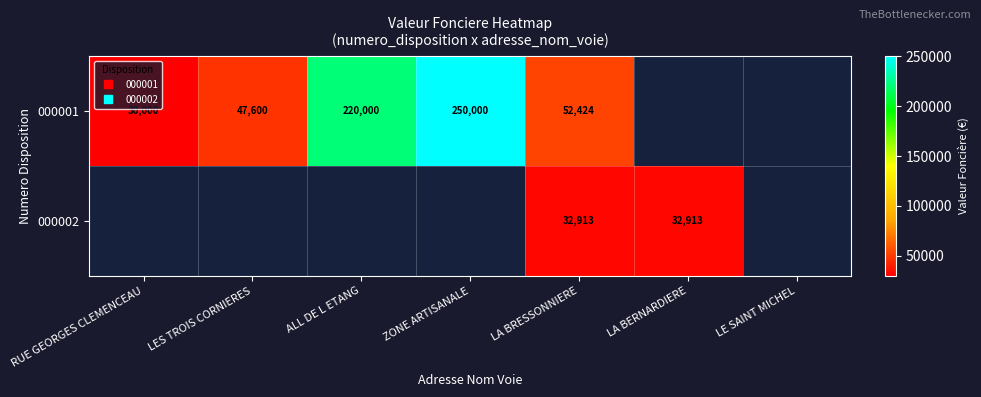

Which has a higher value, RUE GEORGES CLEMENCEAU or LES TROIS CORNIERES?

LES TROIS CORNIERES